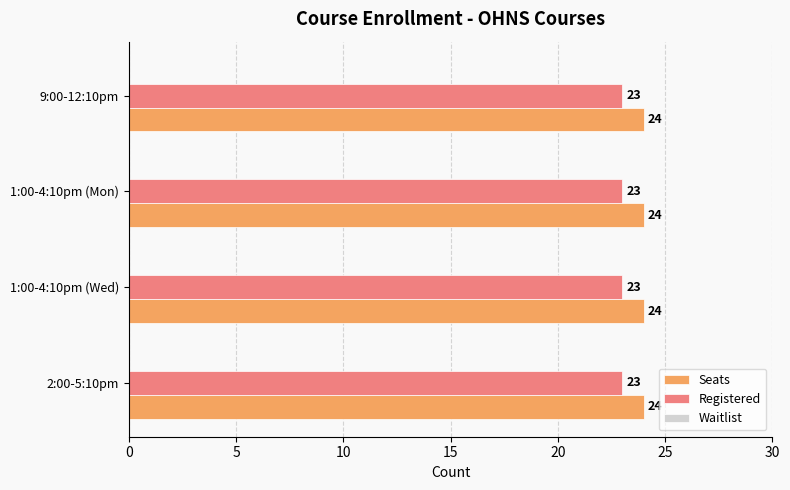

True or false: Seats has a value of 39 at 1:00-4:10pm (Mon).

False